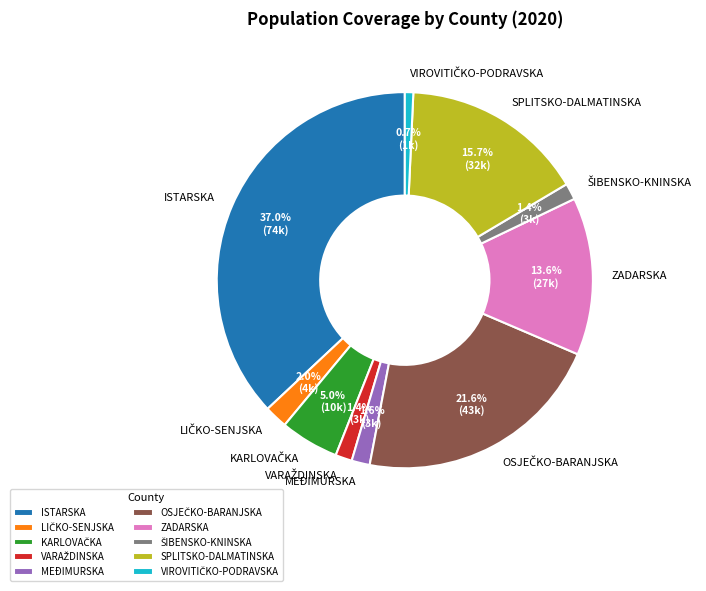

To the nearest percent, what is the average slice percentage?

10%